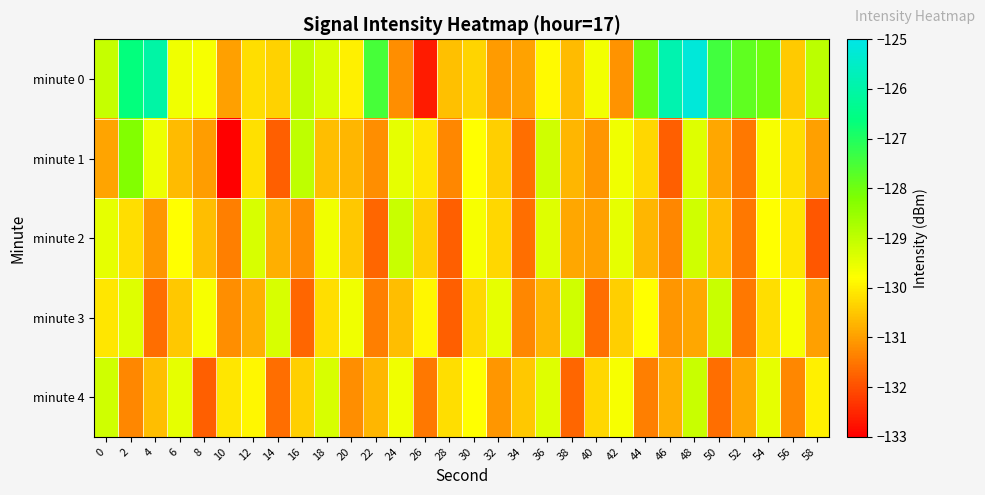

Reading left to right, what are all the values shown in this chart?

minute 0: 0=-129.1	2=-126.6	4=-126.0	6=-129.6	8=-129.7	10=-131.0	12=-130.2	14=-130.4	16=-129.0	18=-129.3	20=-130.0	22=-127.5	24=-131.2	26=-132.6	28=-130.6	30=-130.3	32=-131.0	34=-130.9	36=-129.9	38=-130.6	40=-129.6	42=-131.1	44=-128.0	46=-125.8	48=-125.2	50=-127.4	52=-127.8	54=-128.0	56=-130.4	58=-129.0
minute 1: 0=-130.9	2=-128.2	4=-129.6	6=-130.7	8=-131.0	10=-133.1	12=-130.2	14=-131.8	16=-129.0	18=-130.6	20=-130.7	22=-131.2	24=-129.5	26=-130.1	28=-131.3	30=-129.8	32=-130.4	34=-131.6	36=-129.2	38=-130.7	40=-131.1	42=-129.6	44=-130.3	46=-131.8	48=-129.4	50=-130.9	52=-131.5	54=-129.7	56=-130.2	58=-131.0
minute 2: 0=-129.5	2=-130.2	4=-131.1	6=-129.8	8=-130.6	10=-131.4	12=-129.3	14=-130.8	16=-131.2	18=-129.6	20=-130.5	22=-131.7	24=-129.1	26=-130.4	28=-131.8	30=-129.7	32=-130.3	34=-131.6	36=-129.4	38=-130.9	40=-131.0	42=-129.5	44=-130.7	46=-131.3	48=-129.2	50=-130.6	52=-131.5	54=-129.8	56=-130.1	58=-131.9
minute 3: 0=-130.1	2=-129.4	4=-131.6	6=-130.5	8=-129.7	10=-131.2	12=-130.8	14=-129.3	16=-131.7	18=-130.2	20=-129.6	22=-131.4	24=-130.6	26=-129.9	28=-131.8	30=-130.3	32=-129.5	34=-131.3	36=-130.7	38=-129.2	40=-131.6	42=-130.4	44=-129.8	46=-131.1	48=-130.9	50=-129.1	52=-131.5	54=-130.2	56=-129.7	58=-131.0
minute 4: 0=-129.2	2=-131.3	4=-130.6	6=-129.5	8=-131.8	10=-130.1	12=-129.9	14=-131.6	16=-130.4	18=-129.3	20=-131.2	22=-130.7	24=-129.6	26=-131.5	28=-130.2	30=-129.8	32=-131.1	34=-130.5	36=-129.4	38=-131.7	40=-130.3	42=-129.7	44=-131.4	46=-130.8	48=-129.1	50=-131.6	52=-130.9	54=-129.5	56=-131.3	58=-130.0